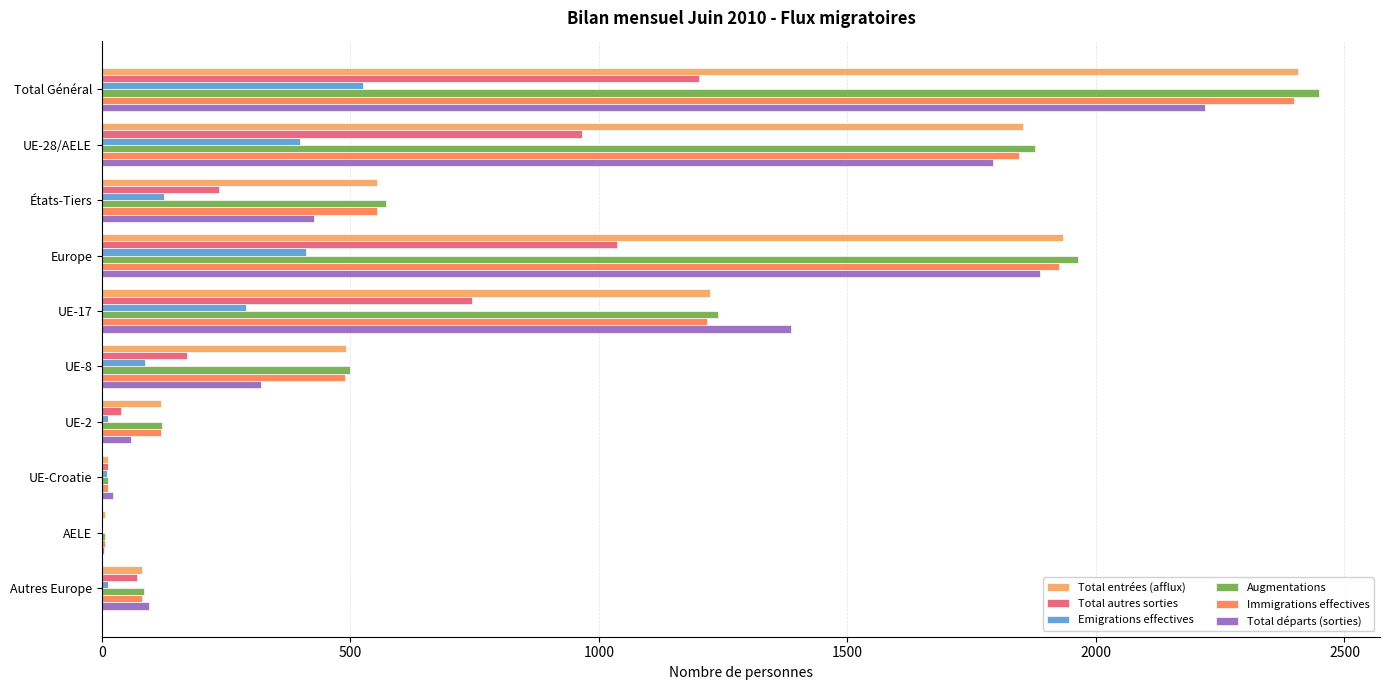

At which category does the chart reach its peak across all series?

Total Général